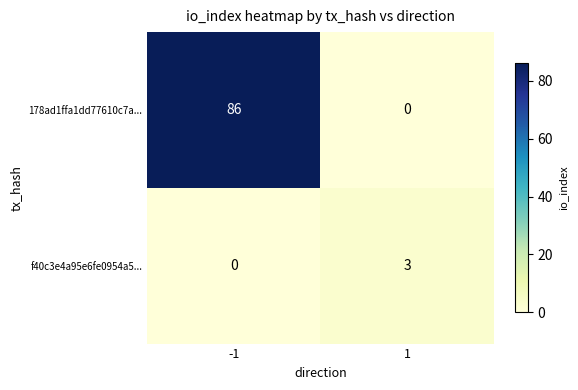

Reading left to right, extract all data points from this chart.

178ad1ffa1dd77610c7a...: -1=86	1=0
f40c3e4a95e6fe0954a5...: -1=0	1=3